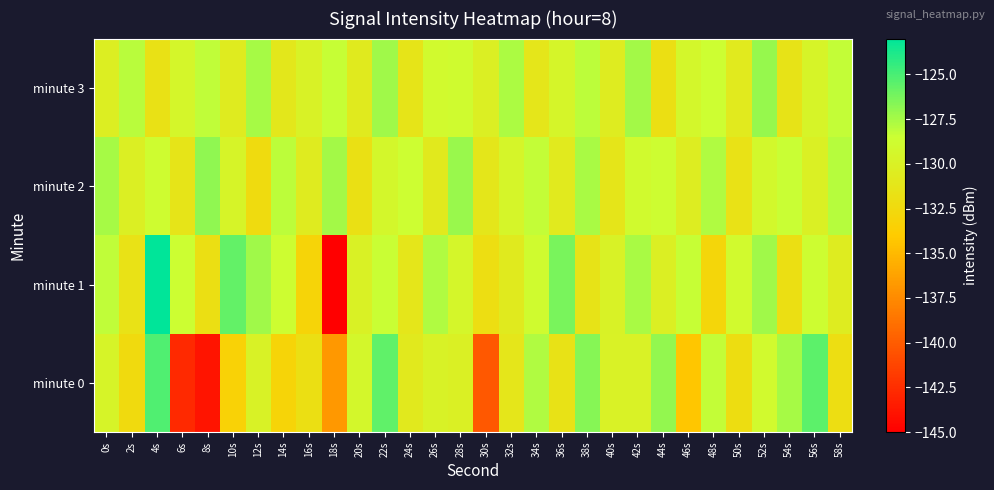

Which label corresponds to the smallest value in the chart?

18s